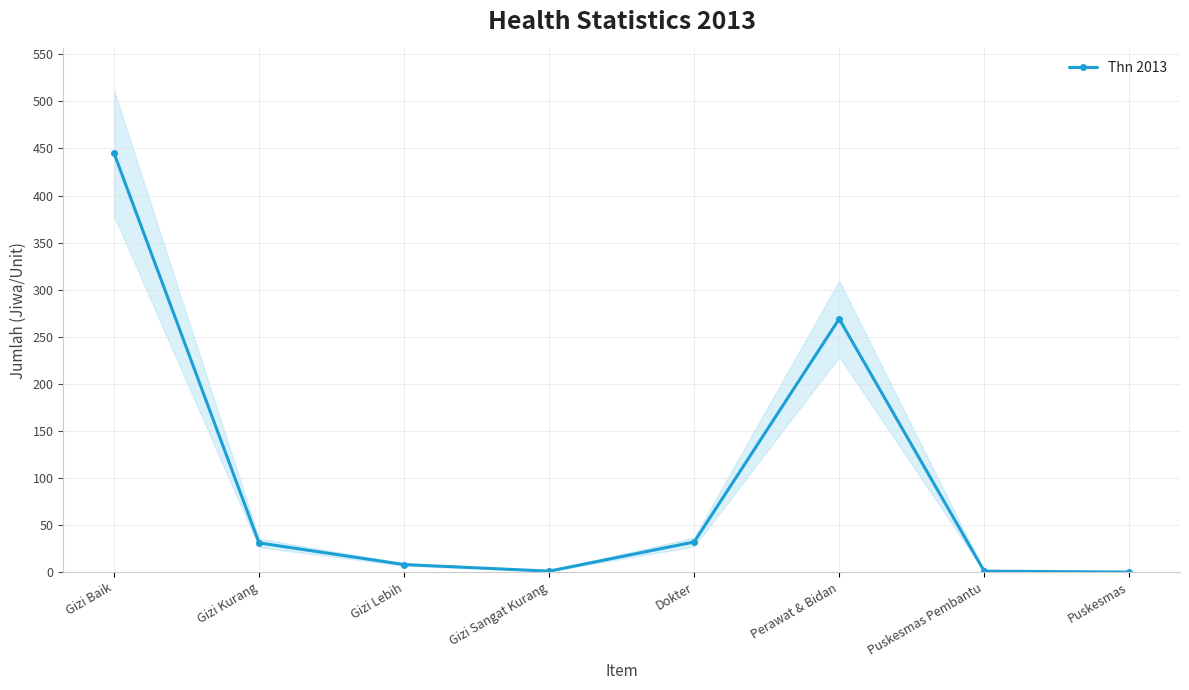

Which has a higher value, Gizi Lebih or Gizi Kurang?

Gizi Kurang